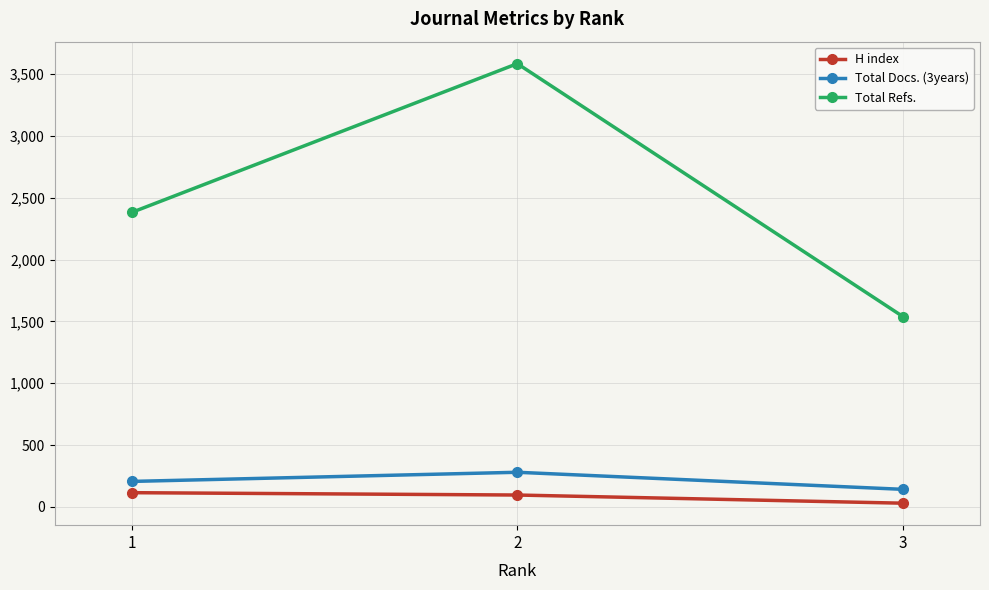

Which series changed the most between 2 and 3?

Total Refs.